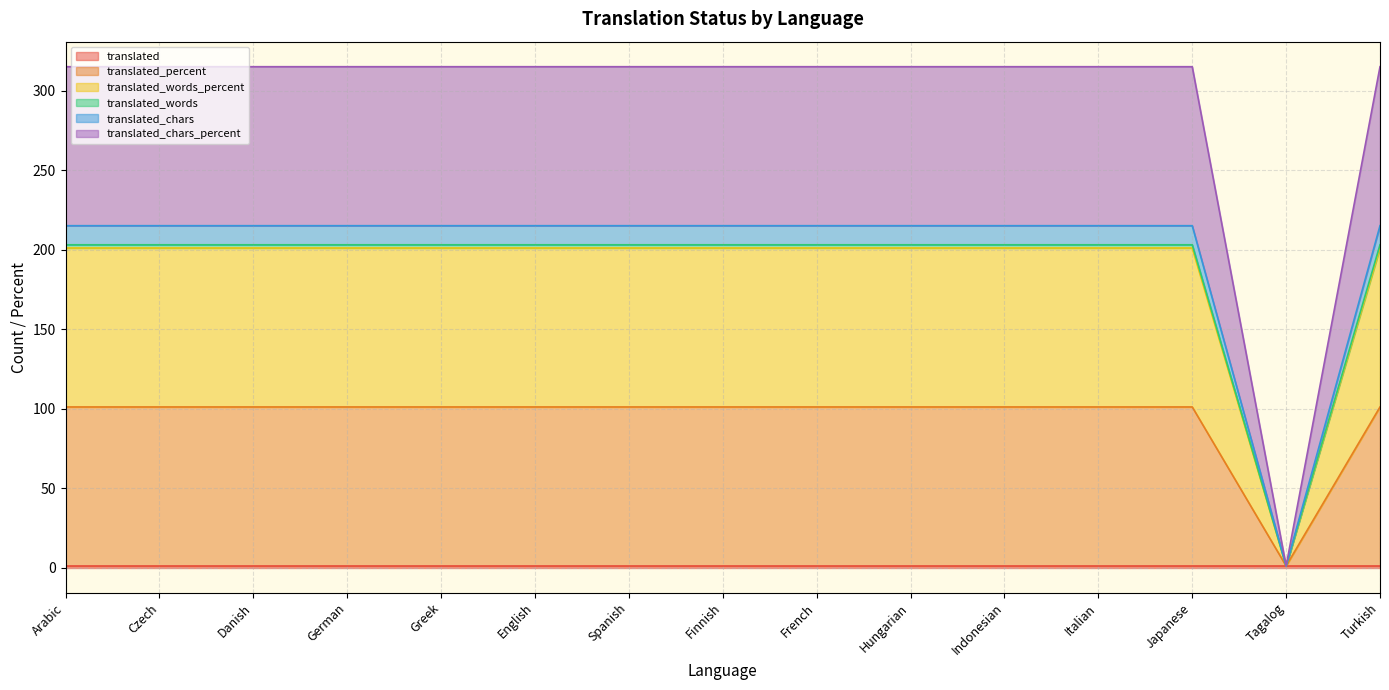

Which series changed the most between Czech and German?

translated_percent